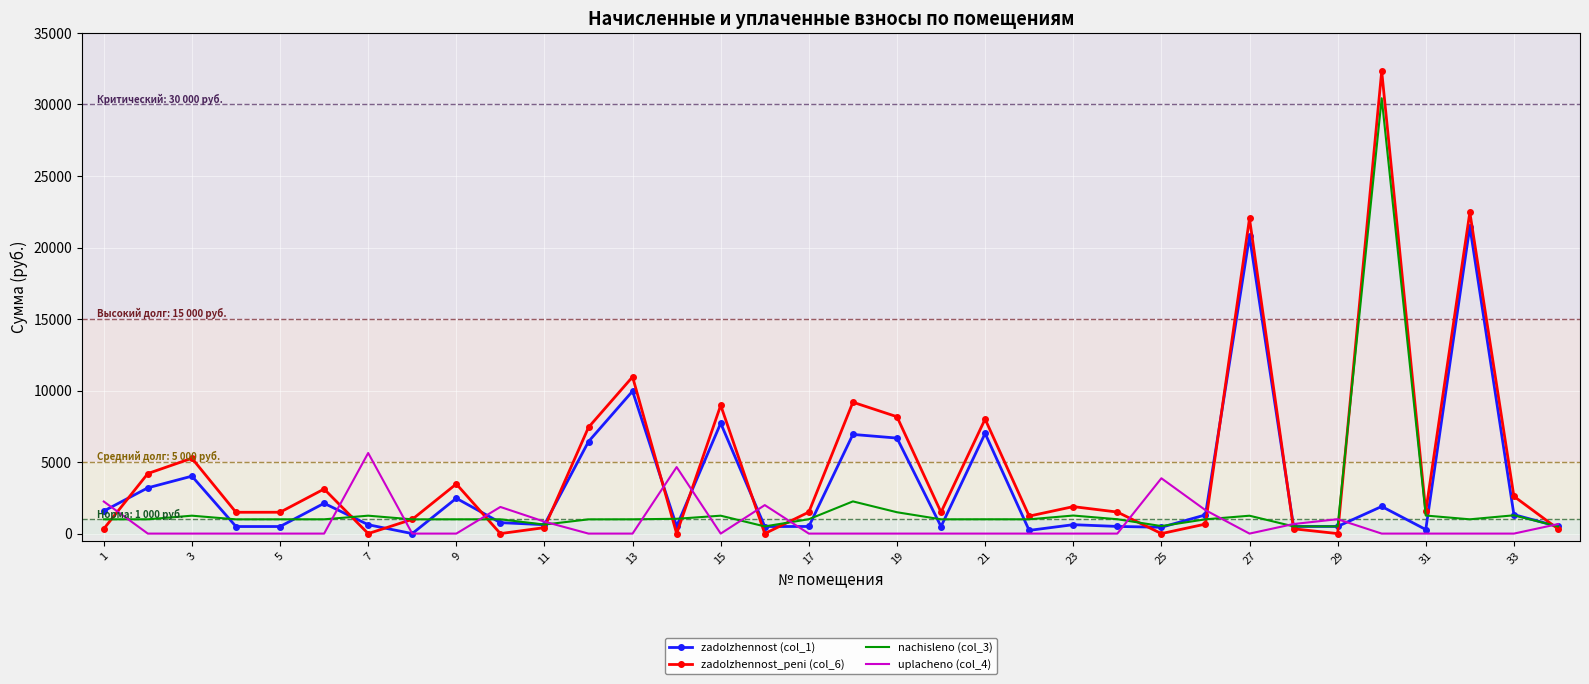

List the series in order of their peak value, lowest first.

uplachenо (col_4), zadolzhennost (col_1), nachisleno (col_3), zadolzhennost_peni (col_6)